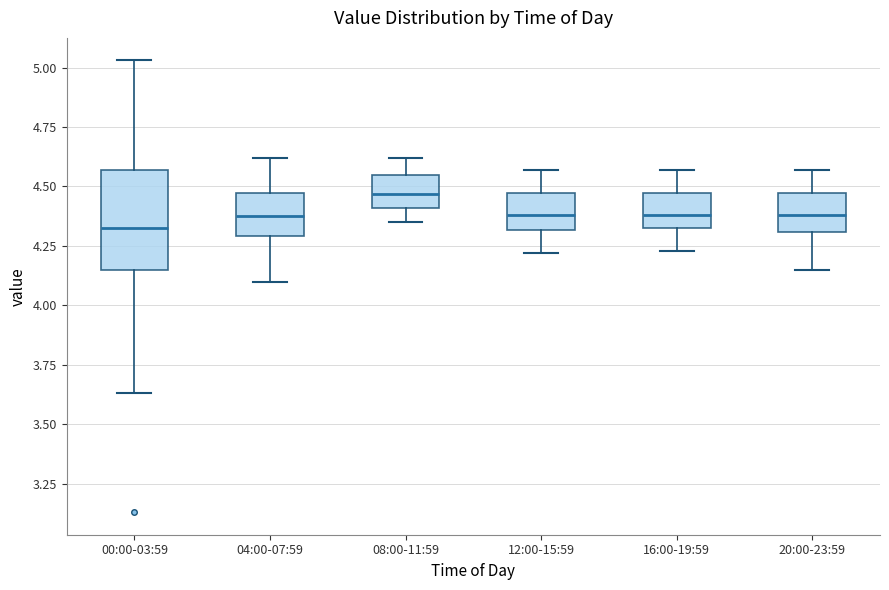

Which box's median line is the highest?

08:00-11:59